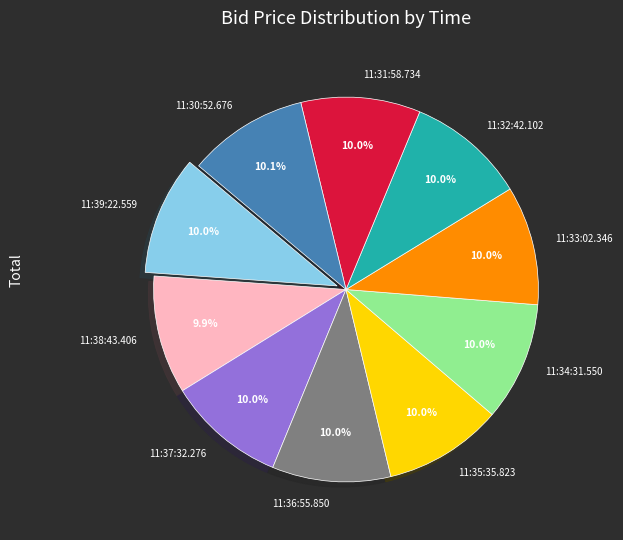

How many segments does this pie chart have?

10